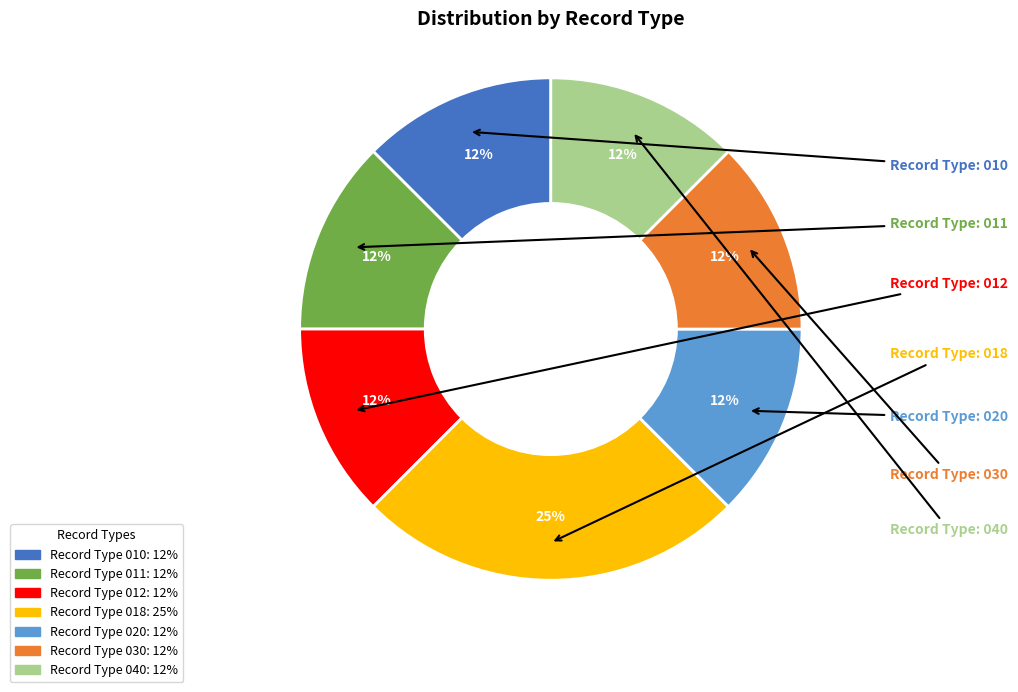

To the nearest percent, what is the average slice percentage?

14%